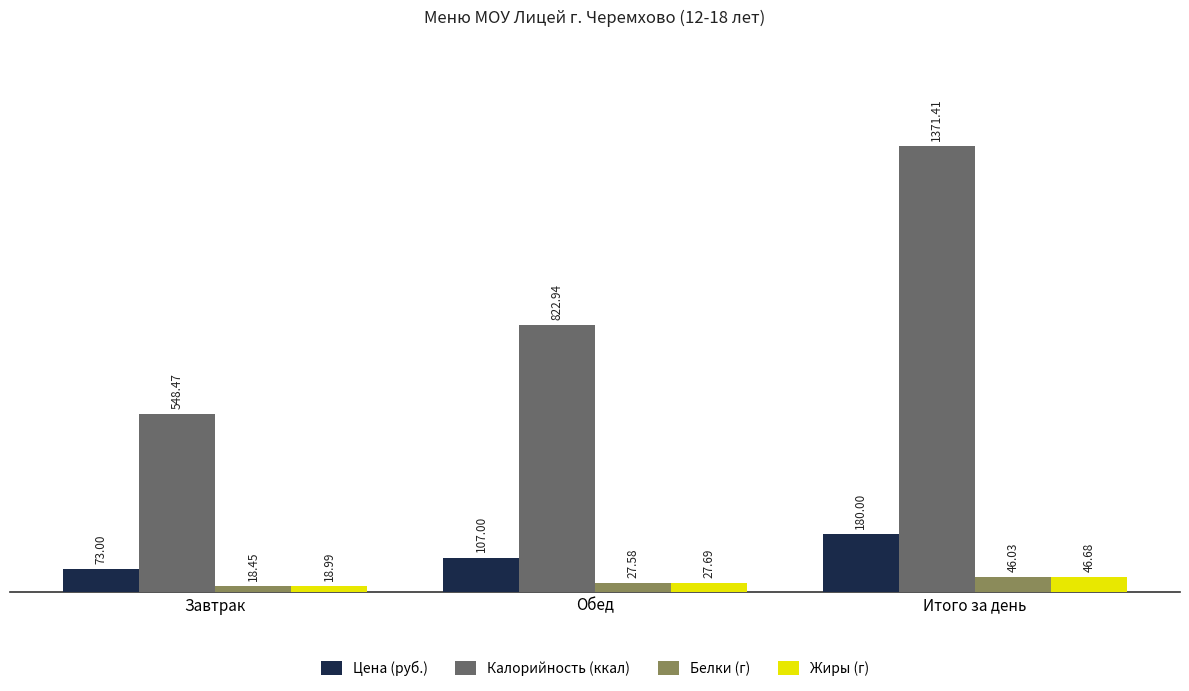

How many bars are there in total?

12